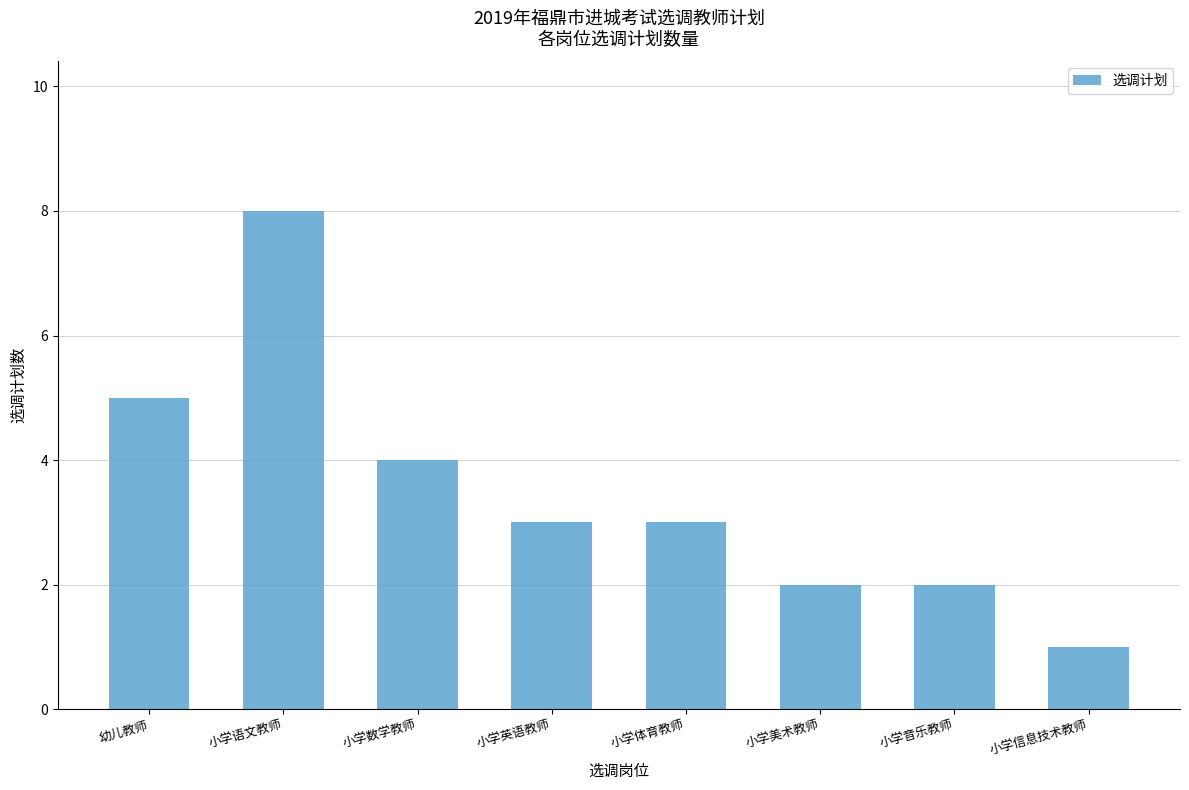

Count the number of data series in this chart.

1